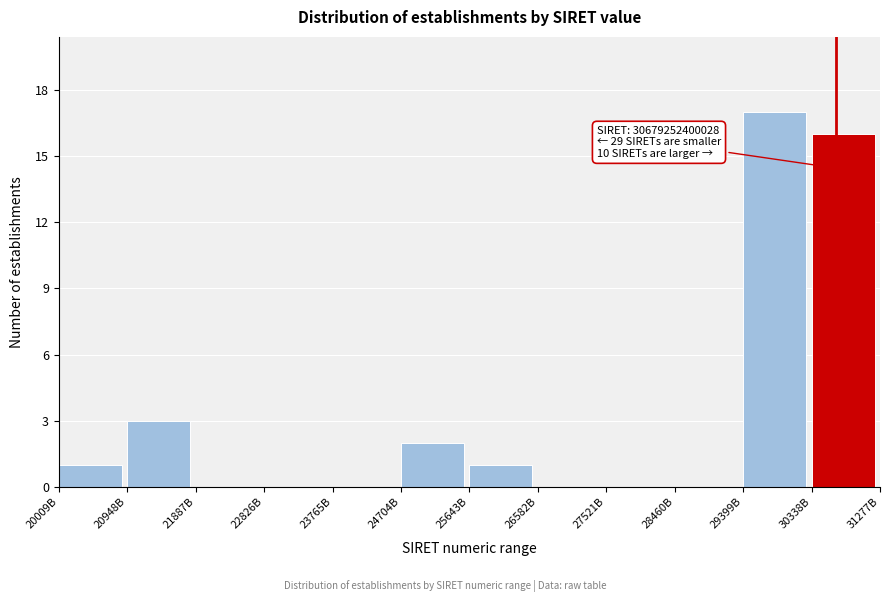

Reading left to right, what are all the values shown in this chart?

20009B=1	20948B=3	21887B=0	22826B=0	23765B=0	24704B=2	25643B=1	26582B=0	27521B=0	28460B=0	29399B=17	30338B=16